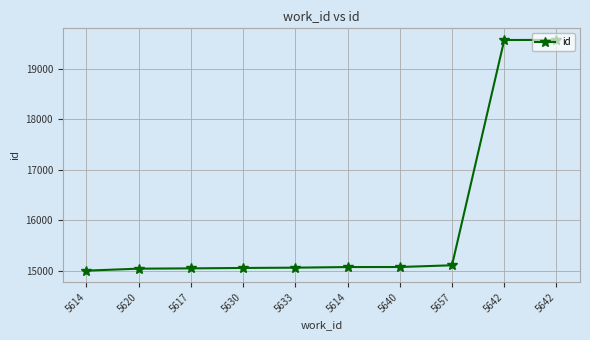

How many lines are shown in the chart?

1